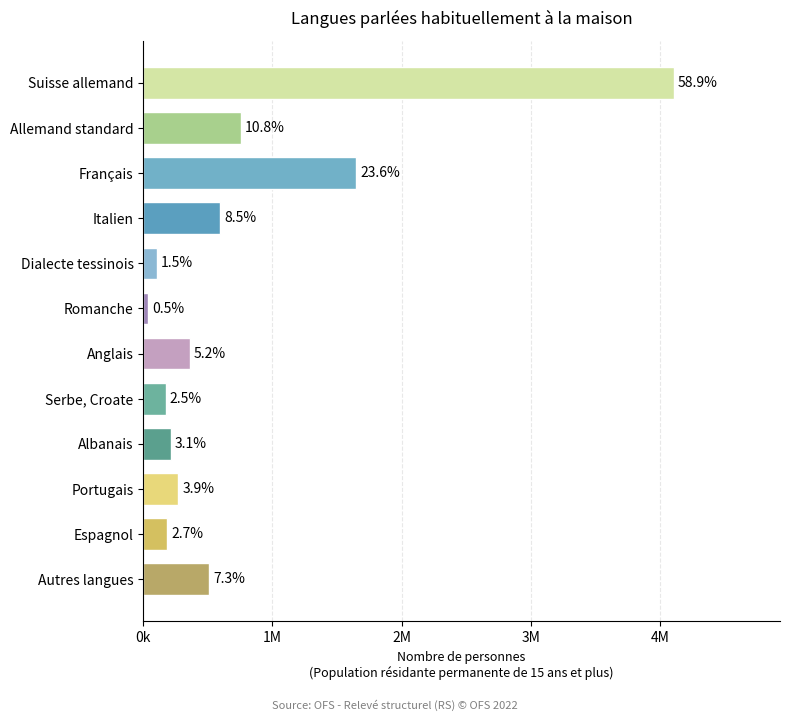

Which label corresponds to the largest value in the chart?

Suisse allemand